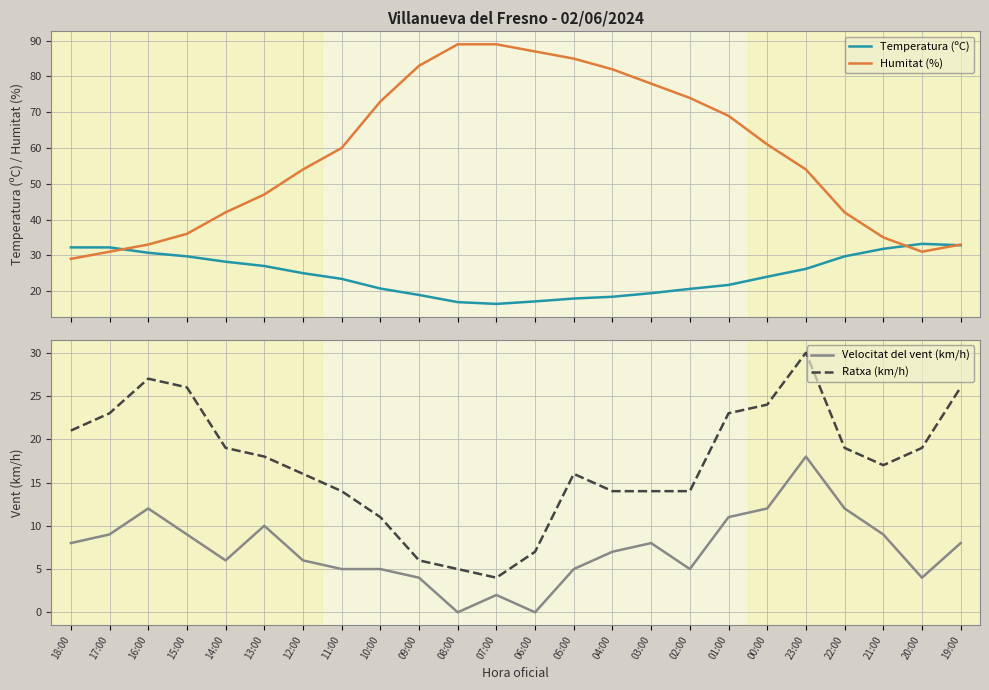

What is the average value of the Temperatura (ºC) series?

24.8